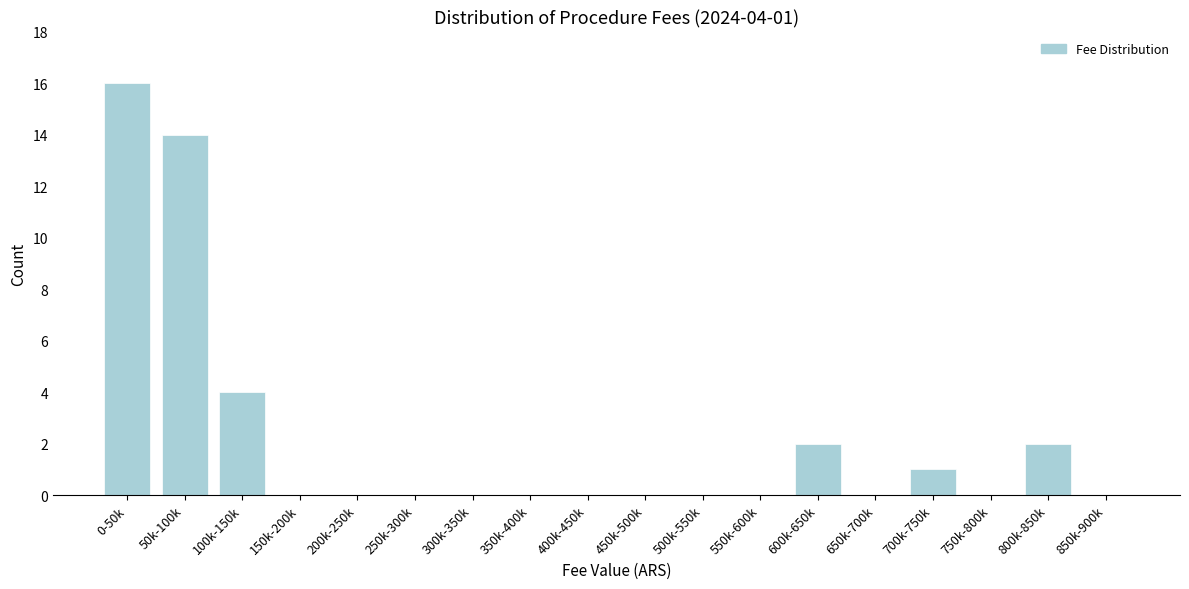

Reading left to right, extract all data points from this chart.

0-50k=16	50k-100k=14	100k-150k=4	150k-200k=0	200k-250k=0	250k-300k=0	300k-350k=0	350k-400k=0	400k-450k=0	450k-500k=0	500k-550k=0	550k-600k=0	600k-650k=2	650k-700k=0	700k-750k=1	750k-800k=0	800k-850k=2	850k-900k=0